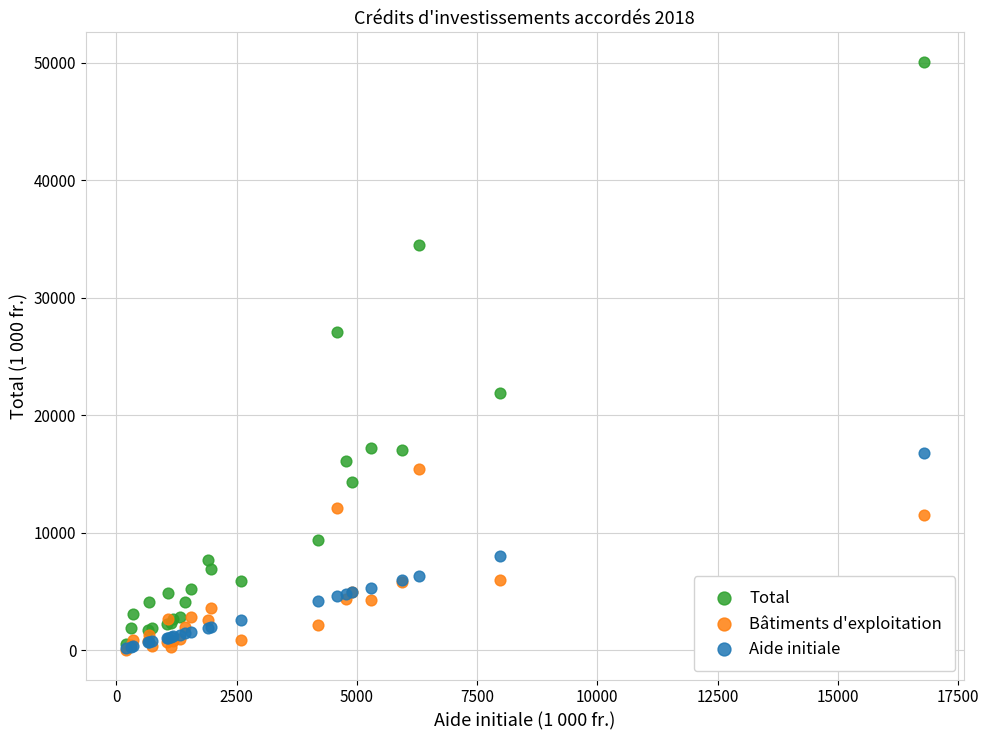

Which series contains the highest Y value?

Total